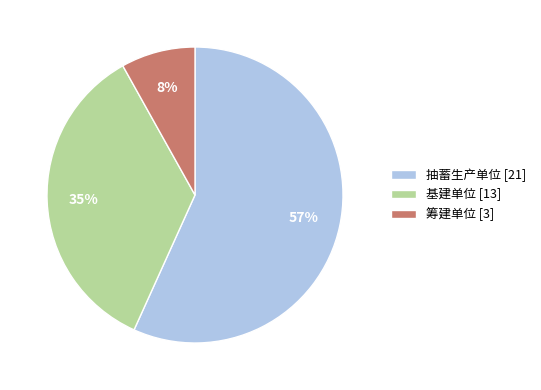

To the nearest percent, what is the combined percentage of 筹建单位 and 基建单位?

43%